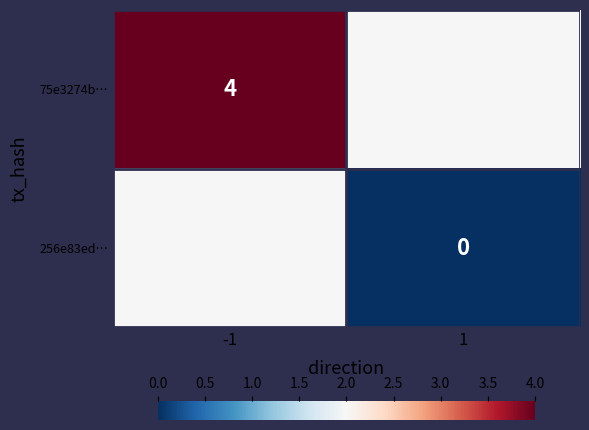

The 75e3274b… series shows 4 at -1. True or false?

True